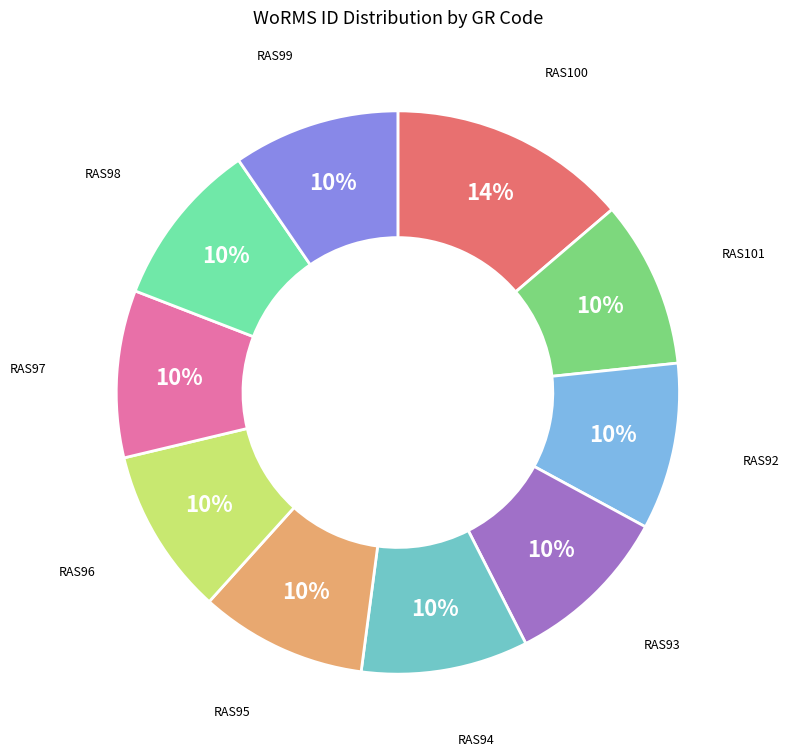

Is there any slice that represents more than half of the pie?

No